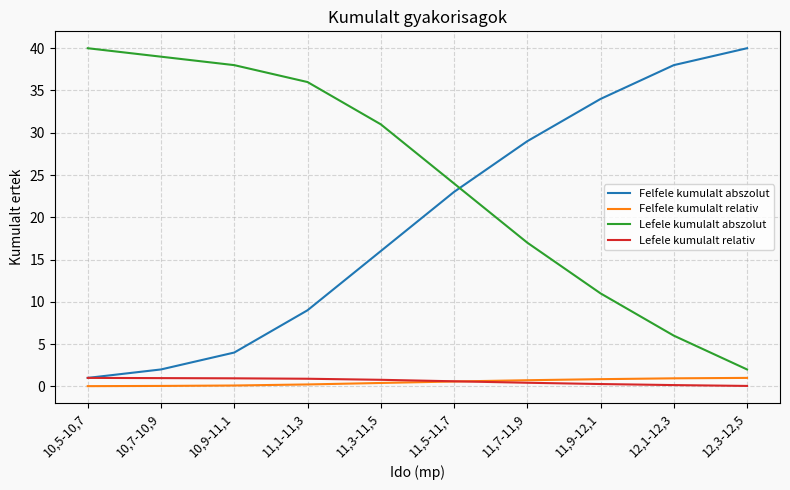

The Lefele kumulalt relativ series shows 0.3 at 11,9-12,1. True or false?

True